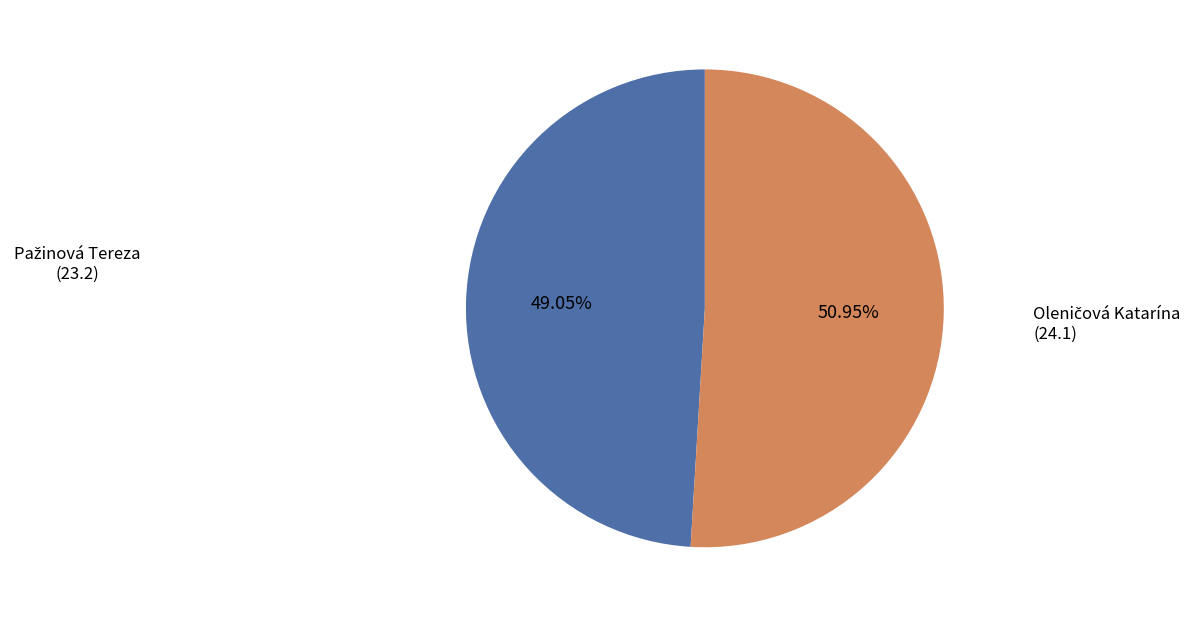

How many slices are in this pie chart?

2